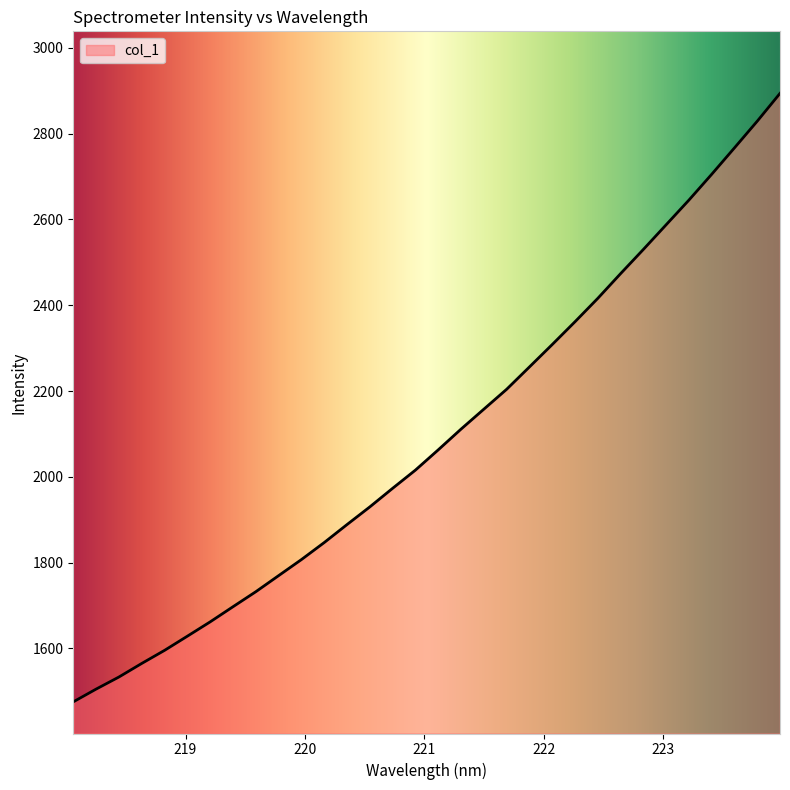

What is the difference between the maximum and minimum values?

1419.0